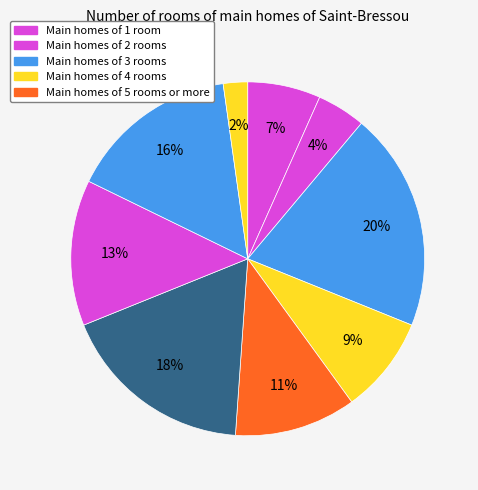

How many slices are in this pie chart?

9